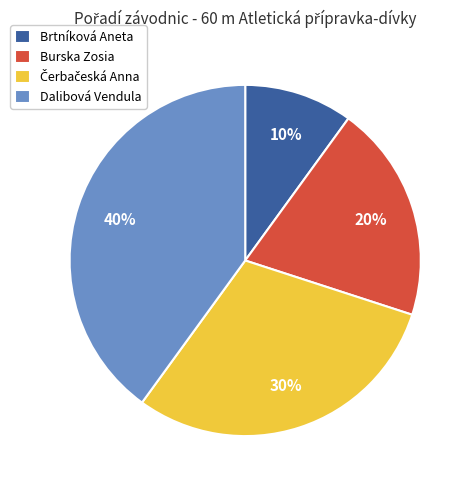

What percentage is the Brtníková Aneta slice, to the nearest percent?

10%